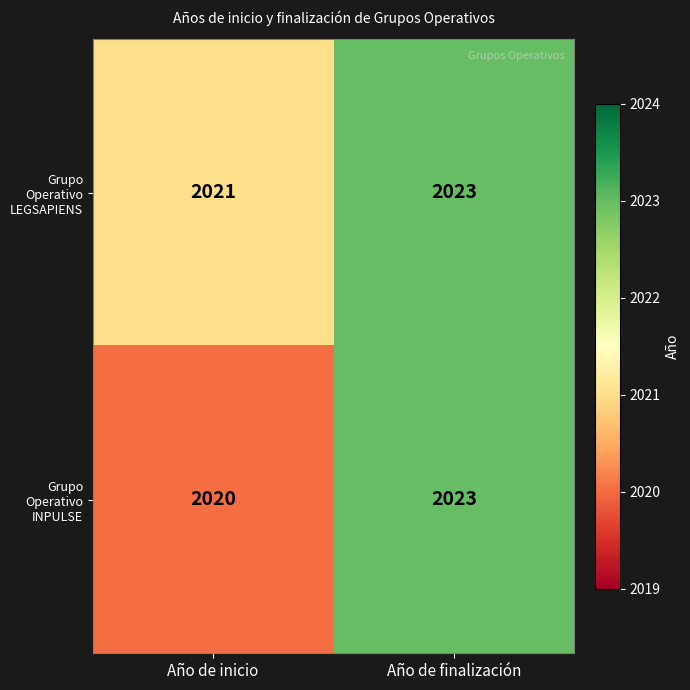

List the series in order of their overall mean, highest first.

Grupo Operativo LEGSAPIENS, Grupo Operativo INPULSE